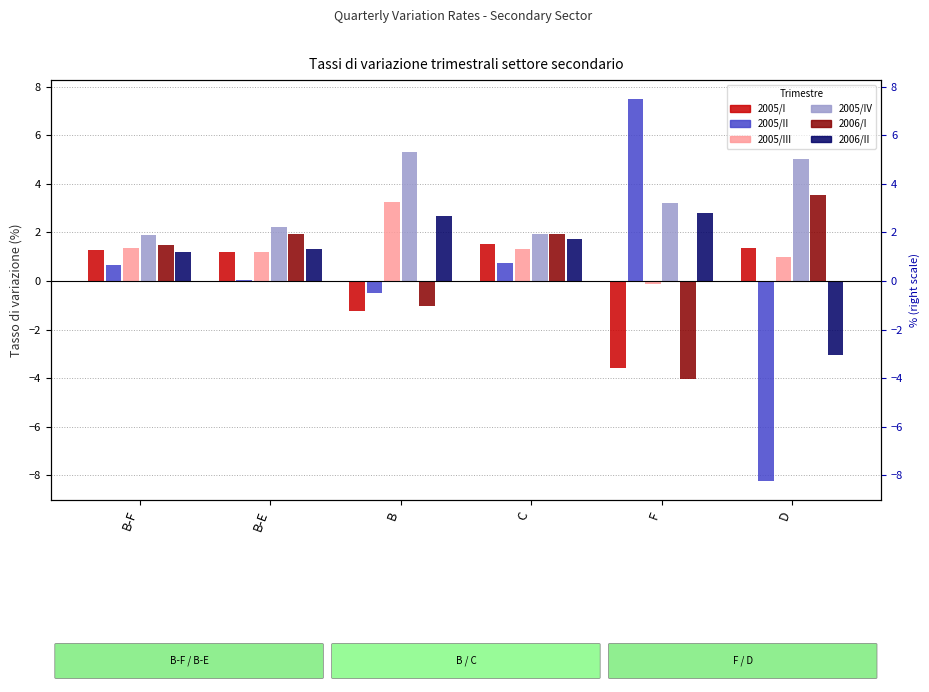

What is the total value across all series at B?

8.5